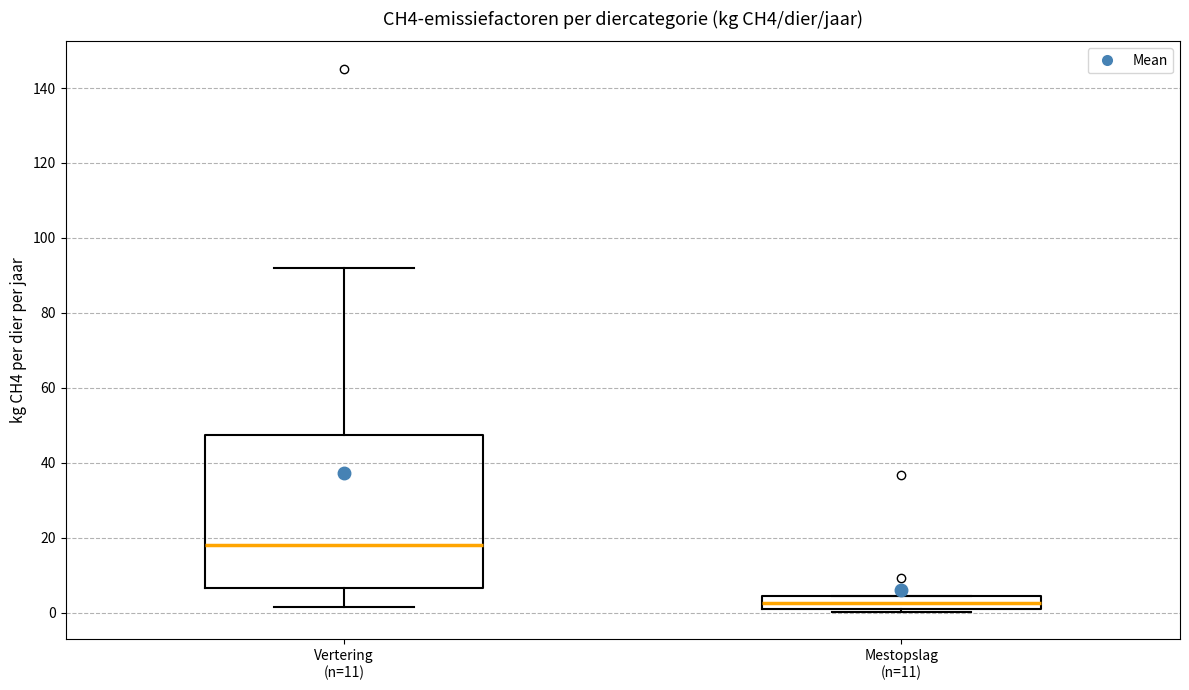

Which box has the highest median line?

Vertering (n=11)